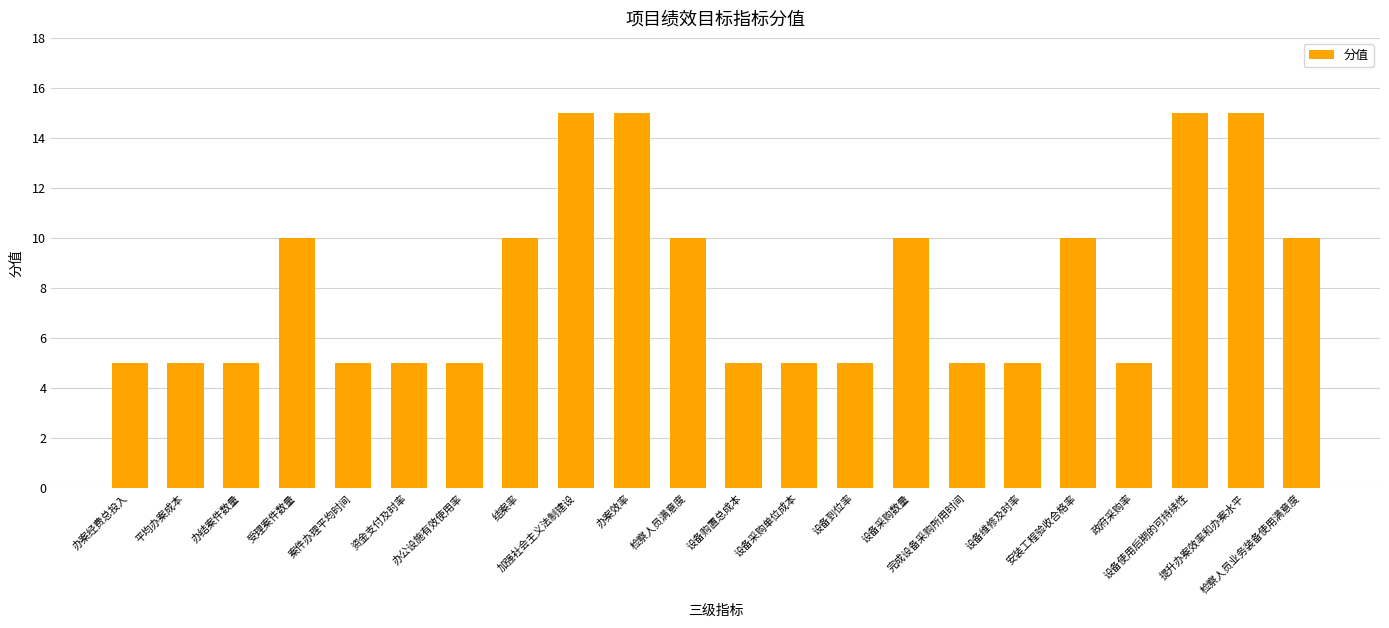

How many data points does each series have?

22